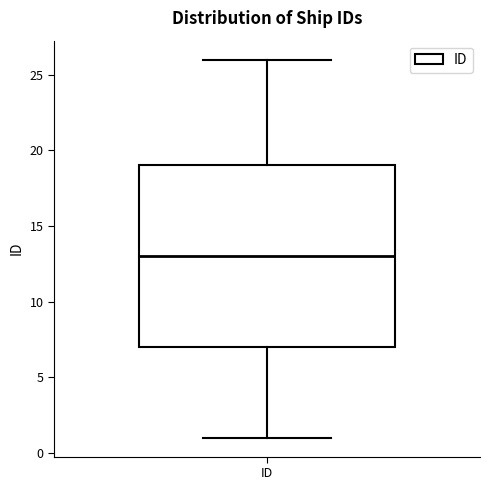

Transcribe this box plot: give where the median line is, the range the box spans, and where the two whiskers end, as read against the y-axis. The values are not printed on the chart, so give them approximately, as read against the axis.

median 13, box 7 to 19, whiskers 1 to 26